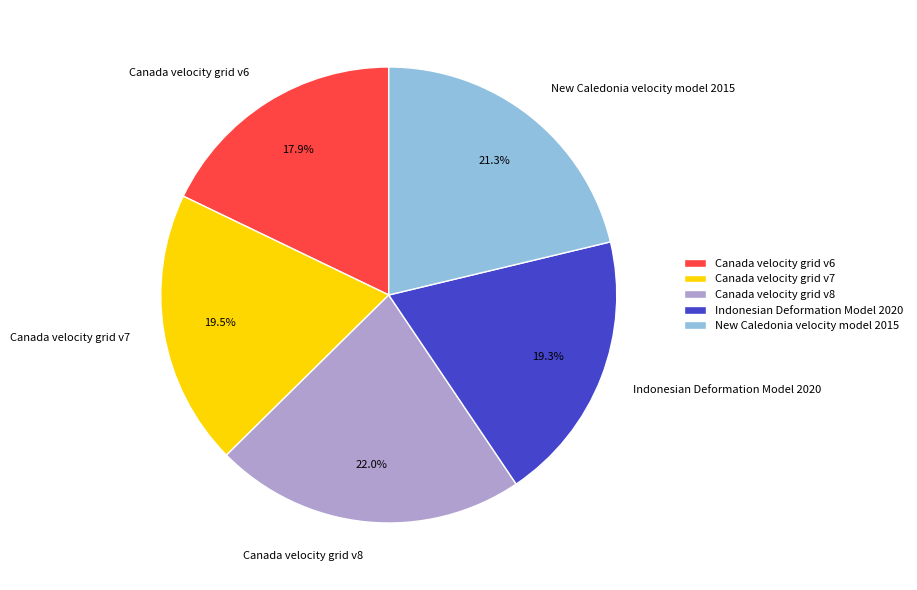

To the nearest percent, what is the difference between the largest and smallest slice percentages?

4%